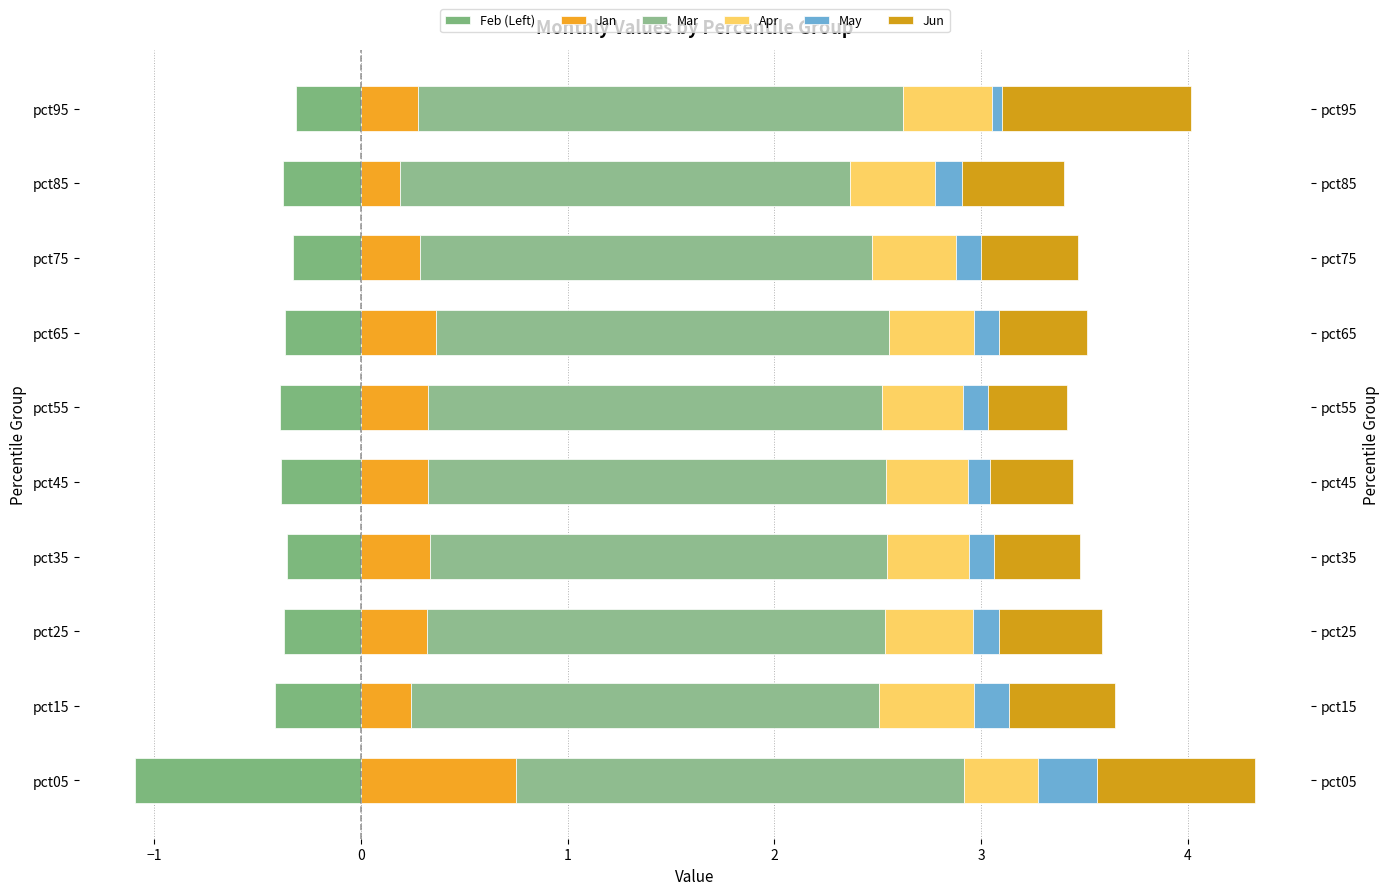

What is the sum of the Mar values at pct45 and pct95?

4.6